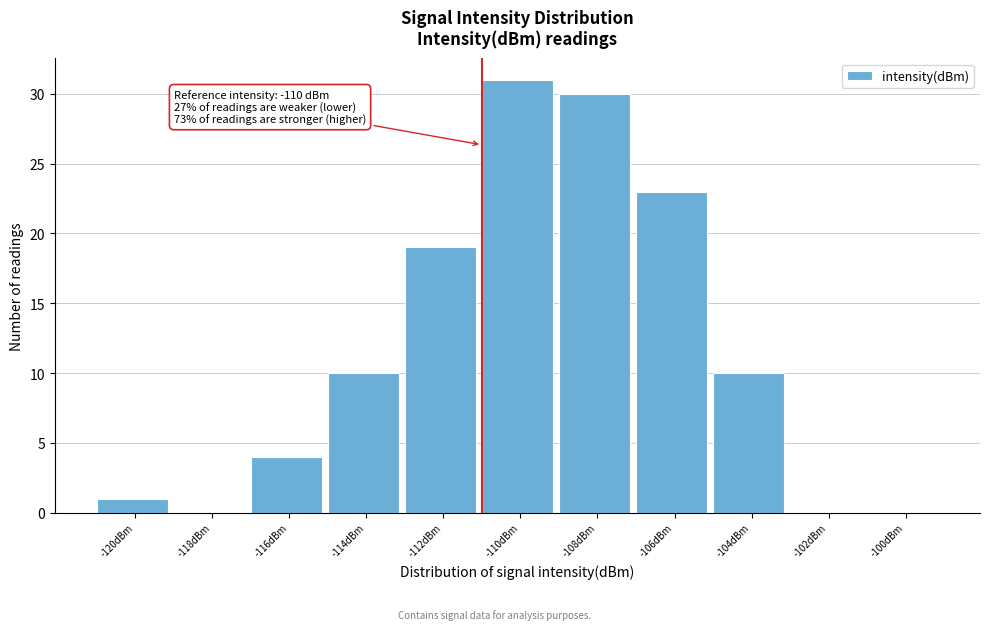

Reading right to left, list all the values displayed in this chart.

-100dBm=0	-102dBm=0	-104dBm=10	-106dBm=23	-108dBm=30	-110dBm=31	-112dBm=19	-114dBm=10	-116dBm=4	-118dBm=0	-120dBm=1